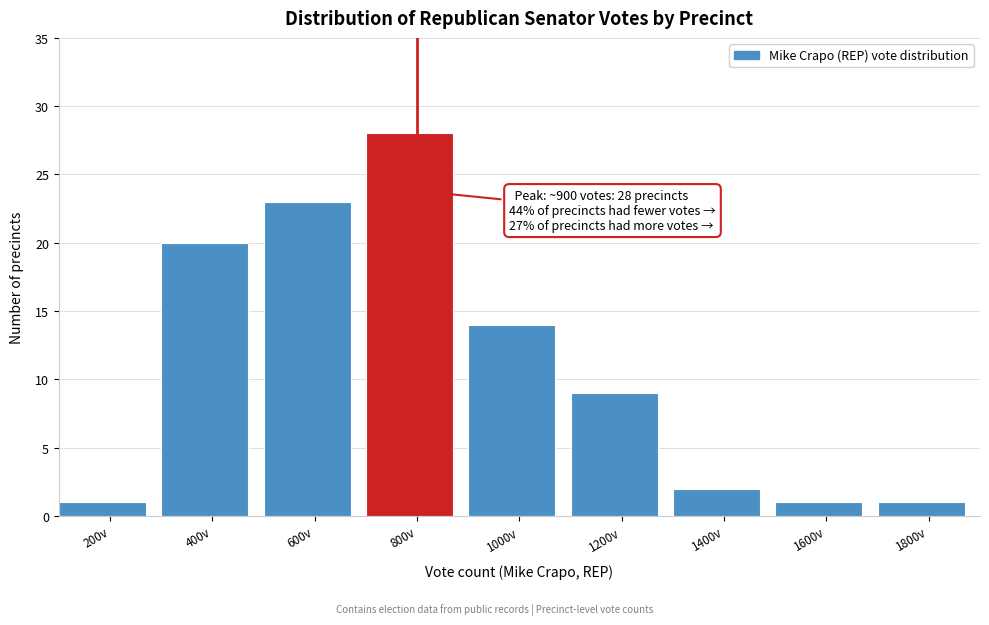

Reading left to right, transcribe all the data shown in this chart.

1	20	23	28	14	9	2	1	1